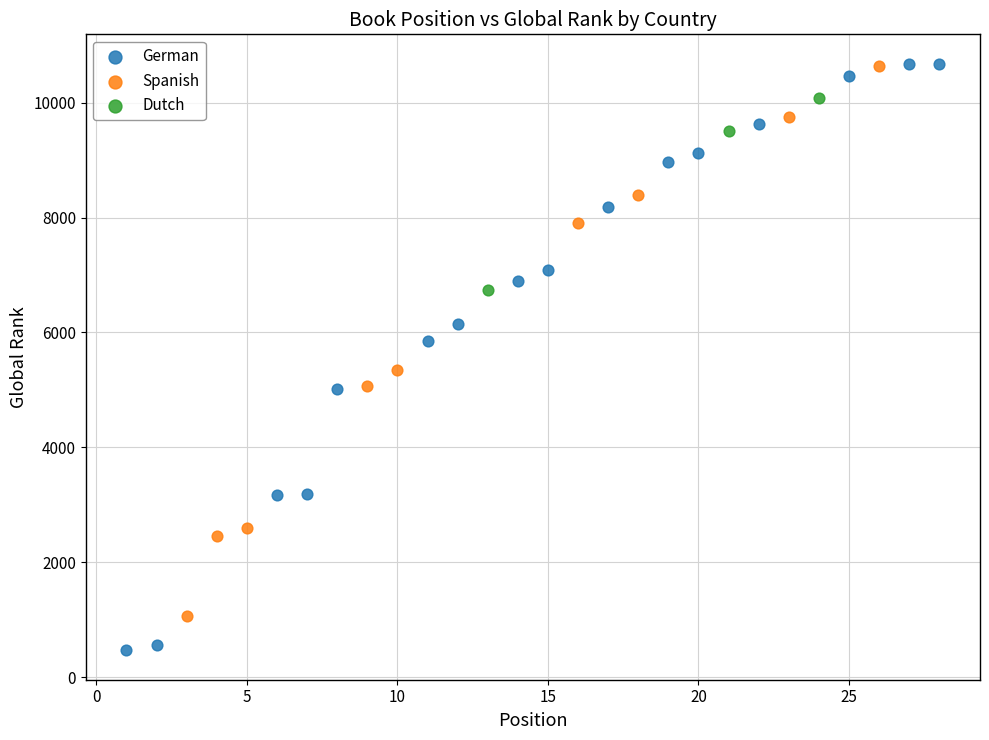

Which series reaches the minimum Y coordinate?

German